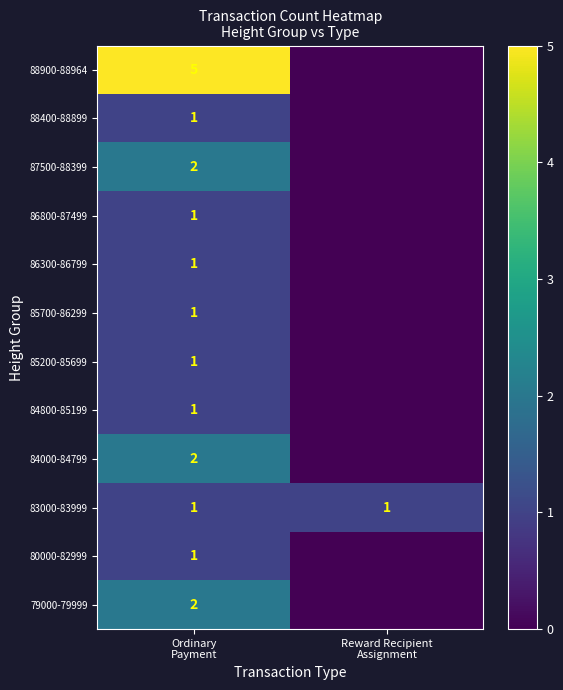

What is the spread (max minus min) of values at Reward Recipient
Assignment?

1